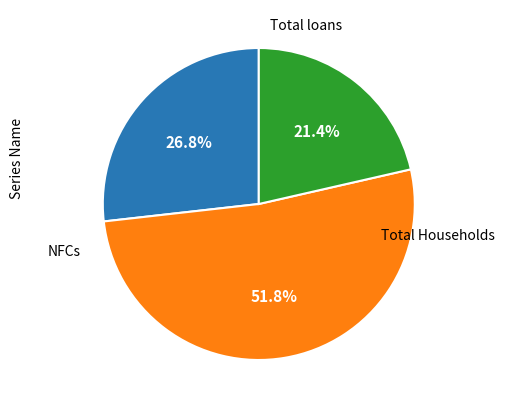

Is there a majority slice in this chart?

Yes